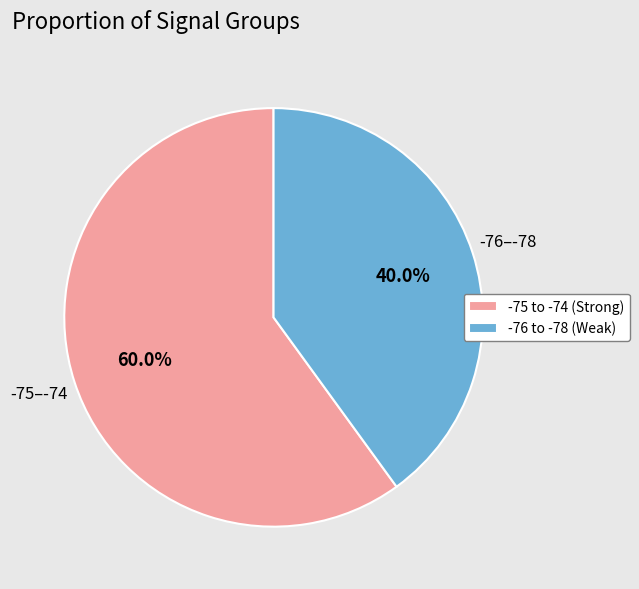

What is the smallest slice in the pie chart?

-76 to -78 (Weak)